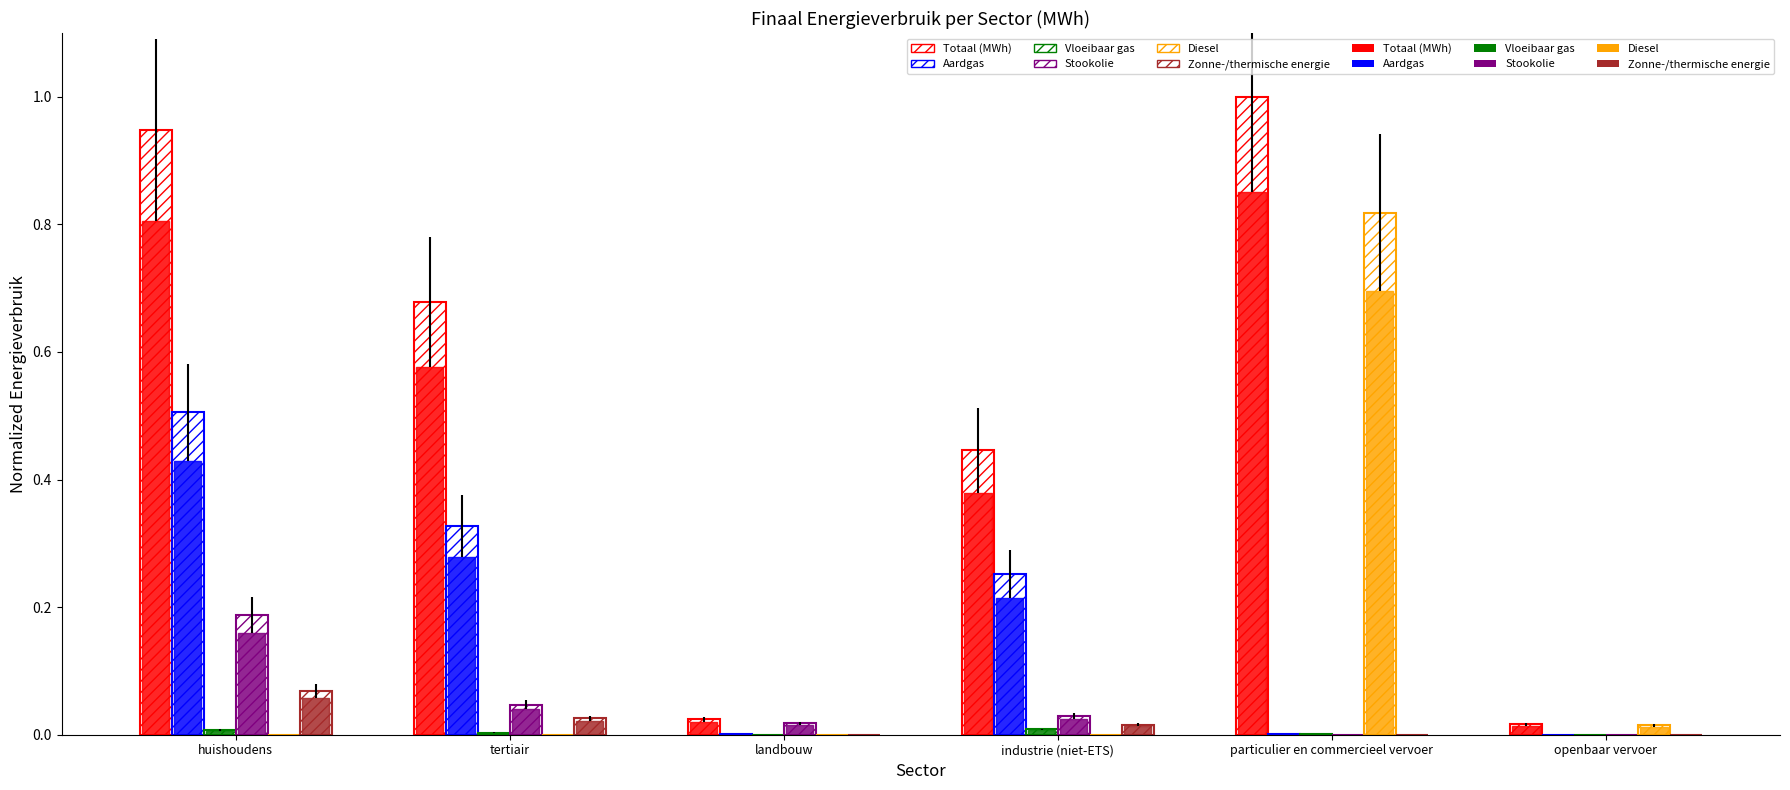

Count the number of data series in this chart.

12